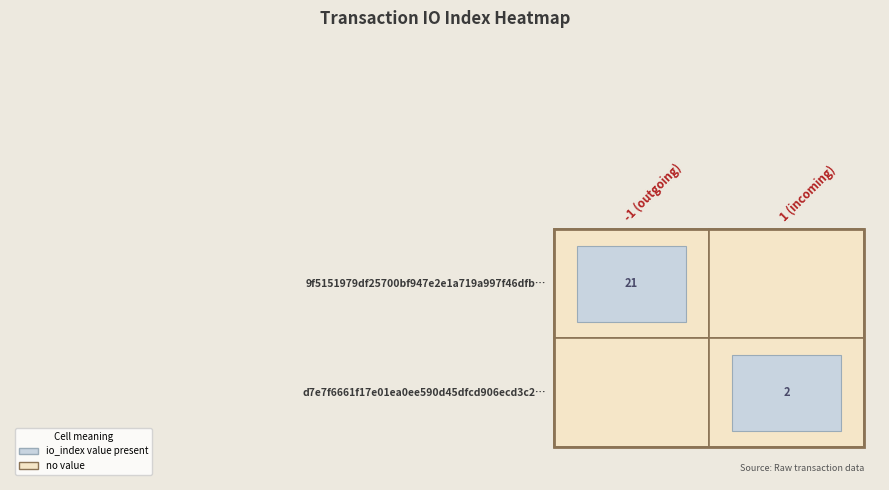

At how many categories does at least one series exceed 12?

1